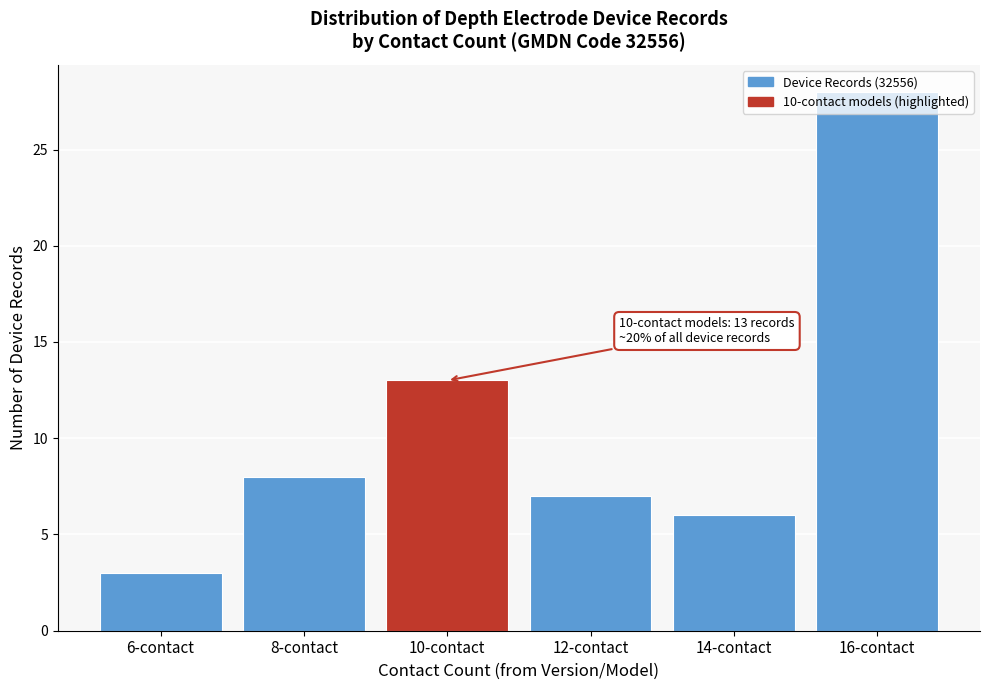

What is the sum of the values at 12-contact and 14-contact?

13